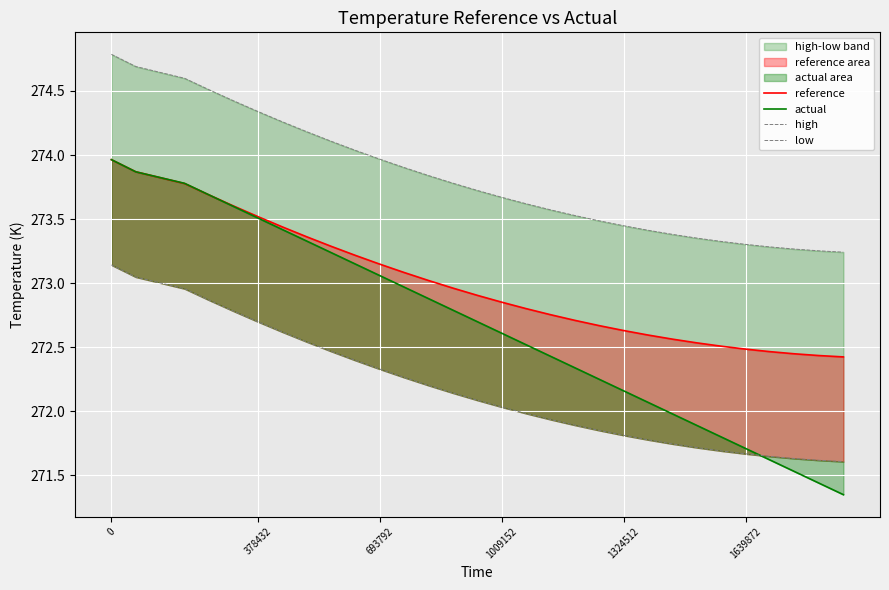

Which series has the largest total across all categories?

high